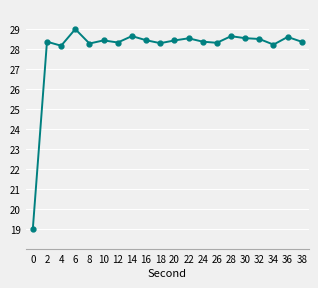

The value at 24 is 28.4. True or false?

True